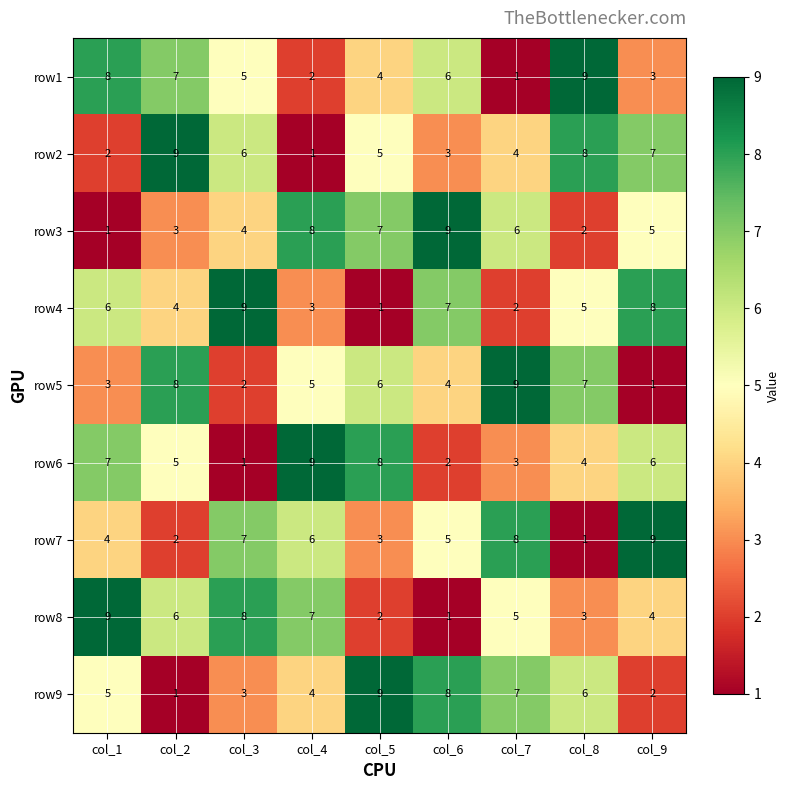

Count the row6 values in the range 3 to 7.

5